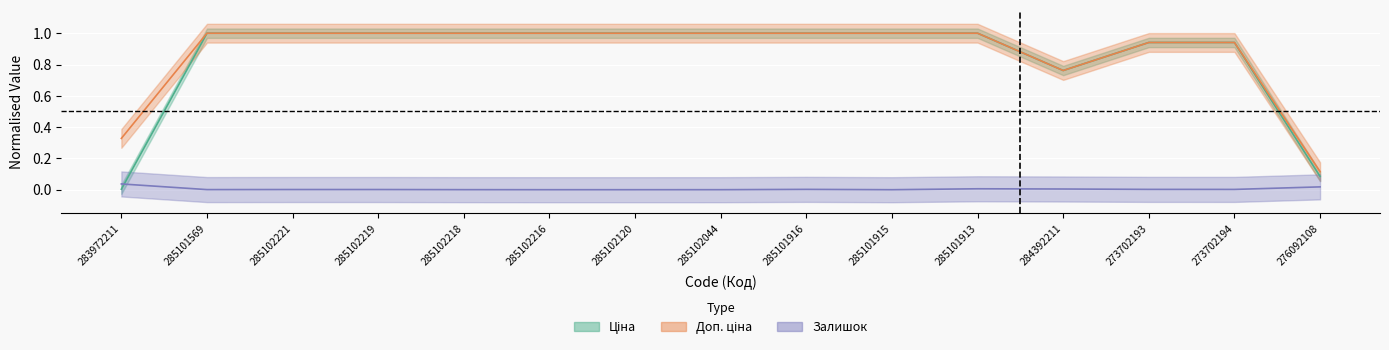

The Ціна series shows 0.1 at 276092108. True or false?

True